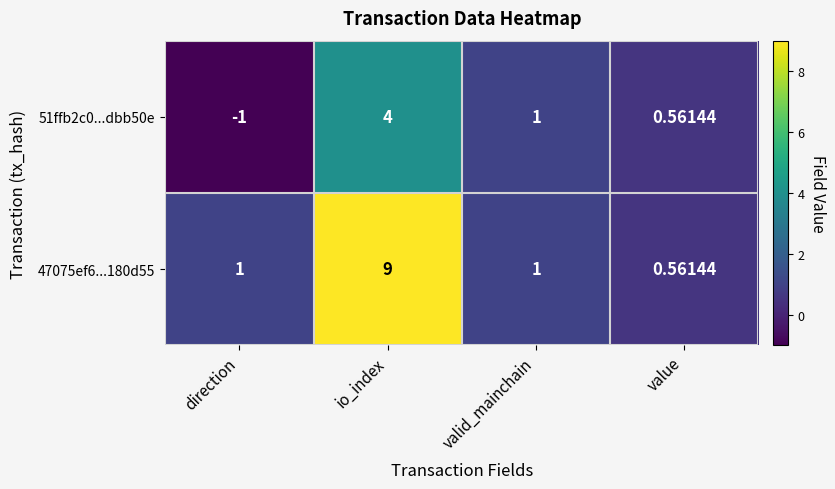

At which category is the sum across all series the highest?

io_index